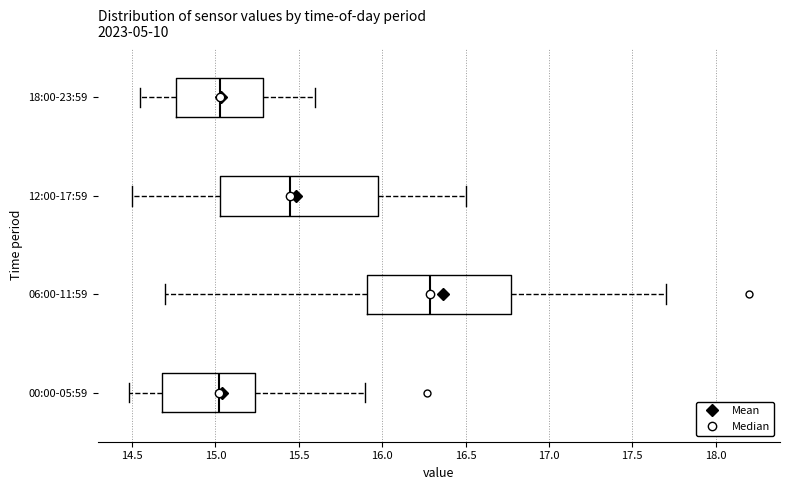

Reading bottom to top, transcribe this box plot: for each box, give where its median line is, the range the box spans, and where its two whiskers end, as read against the x-axis. The values are not printed on the chart, so give them approximately, as read against the axis.

00:00-05:59: median 15.00, box 14.70 to 15.25, whiskers 14.50 to 15.90
06:00-11:59: median 16.30, box 15.90 to 16.80, whiskers 14.70 to 17.70
12:00-17:59: median 15.45, box 15.05 to 16.00, whiskers 14.50 to 16.50
18:00-23:59: median 15.05, box 14.75 to 15.30, whiskers 14.55 to 15.60